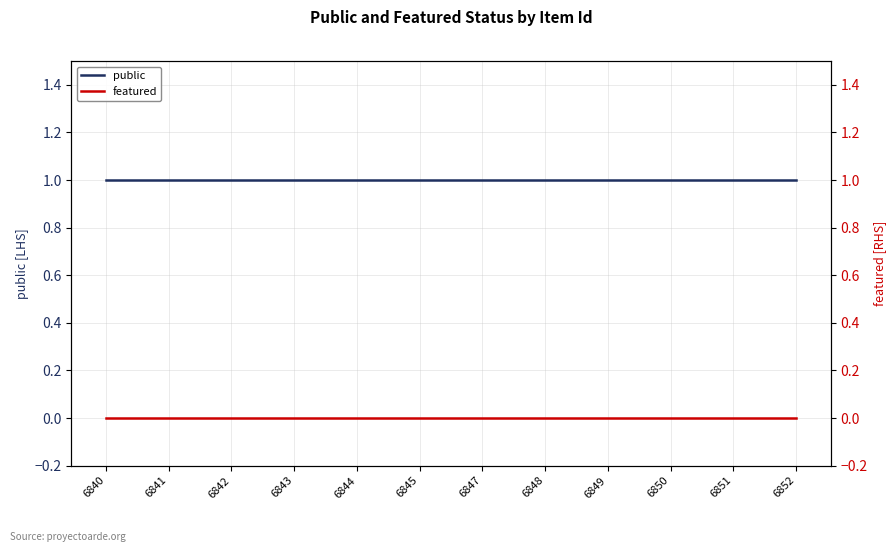

Which category has the lowest value across all series?

6840